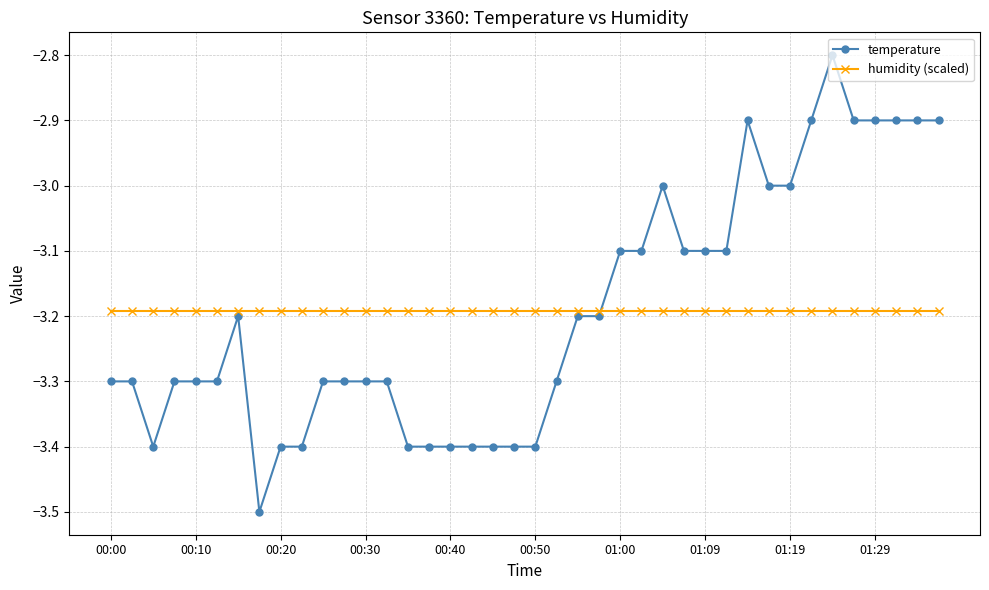

Reading left to right, list all the values displayed in this chart.

temperature: -3.3	-3.3	-3.4	-3.3	-3.3	-3.3	-3.2	-3.5	-3.4	-3.4	-3.3	-3.3	-3.3	-3.3	-3.4	-3.4	-3.4	-3.4	-3.4	-3.4	-3.4	-3.3	-3.2	-3.2	-3.1	-3.1	-3.0	-3.1	-3.1	-3.1	-2.9	-3.0	-3.0	-2.9	-2.8	-2.9	-2.9	-2.9	-2.9	-2.9
humidity (scaled): -3.2	-3.2	-3.2	-3.2	-3.2	-3.2	-3.2	-3.2	-3.2	-3.2	-3.2	-3.2	-3.2	-3.2	-3.2	-3.2	-3.2	-3.2	-3.2	-3.2	-3.2	-3.2	-3.2	-3.2	-3.2	-3.2	-3.2	-3.2	-3.2	-3.2	-3.2	-3.2	-3.2	-3.2	-3.2	-3.2	-3.2	-3.2	-3.2	-3.2